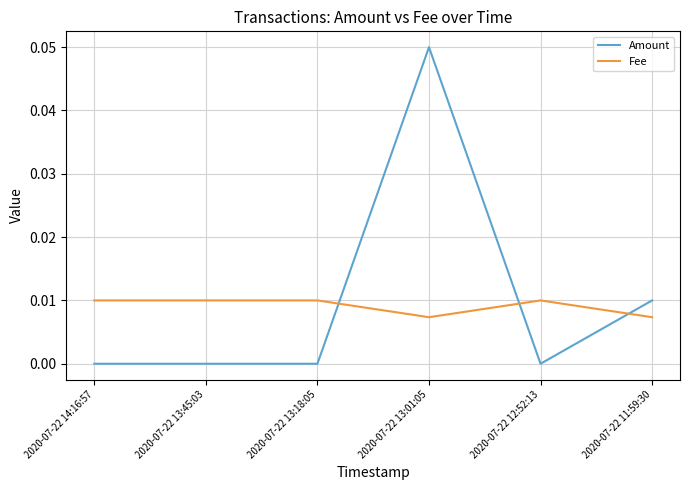

Rank the series at 2020-07-22 14:16:57 from highest to lowest value.

Fee, Amount